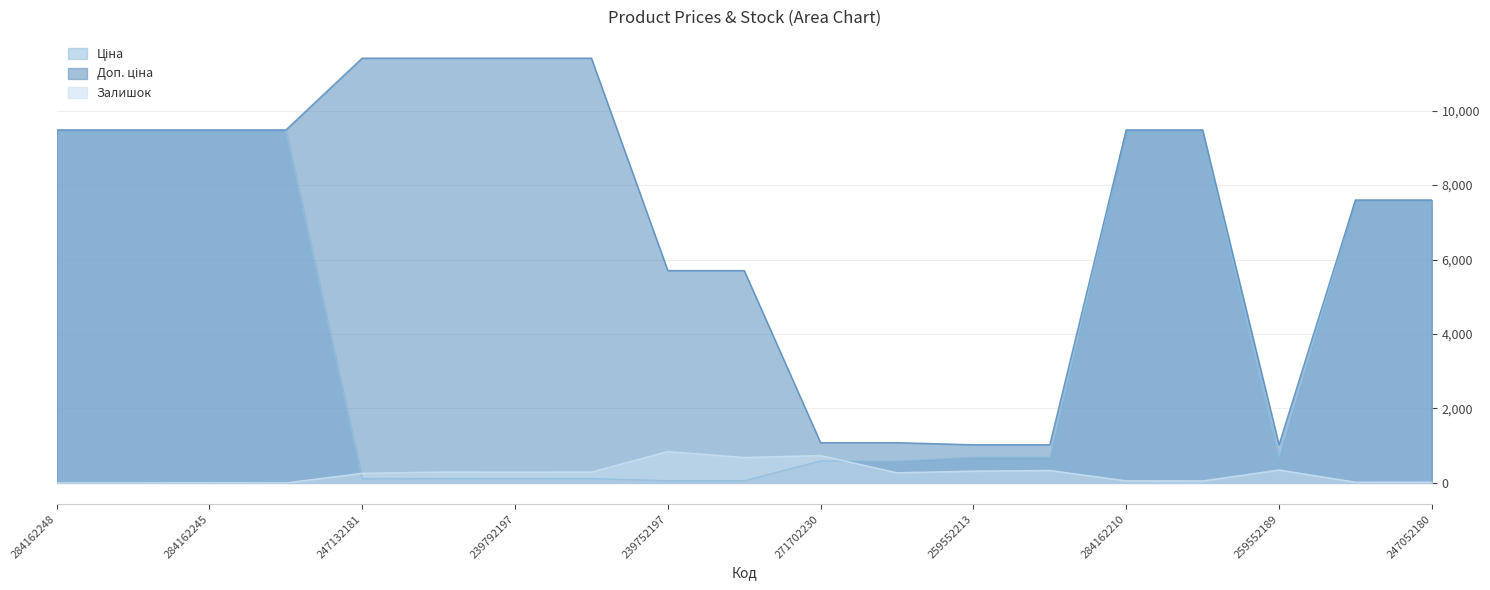

In Доп. ціна, how many points are lower than both neighbors (excluding endpoints)?

1